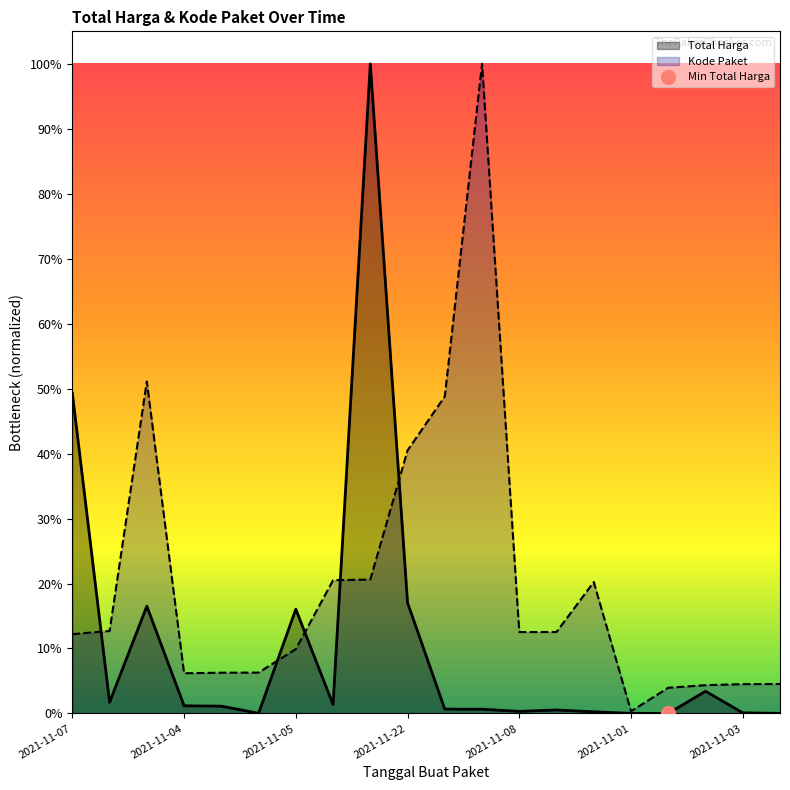

Which series has the largest range (max minus min)?

Total Harga